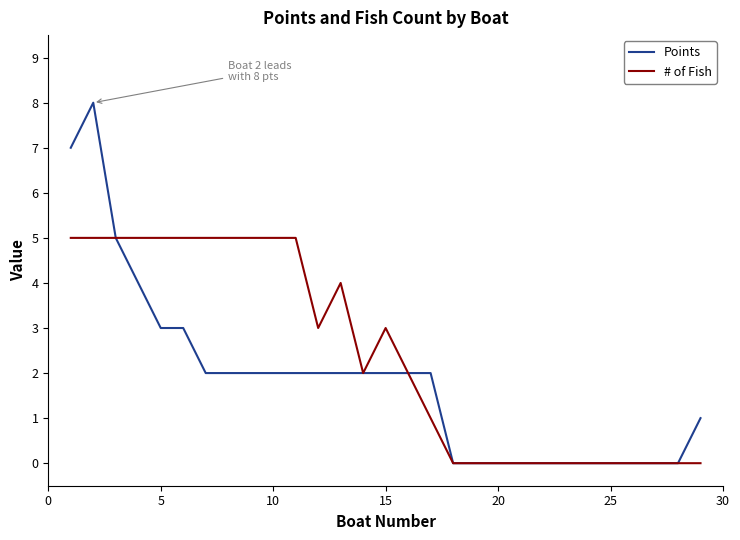

Rank the series by their average value, from highest to lowest.

# of Fish, Points